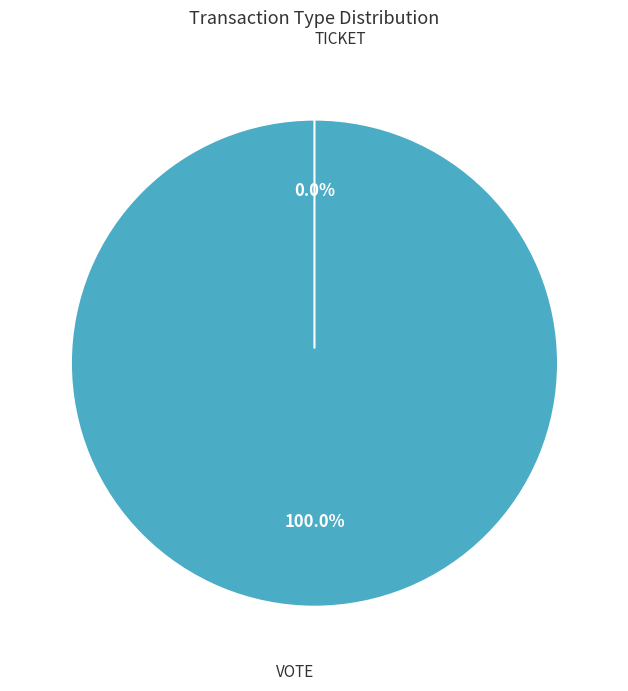

Rank the categories by value from highest to lowest.

Vote, Ticket